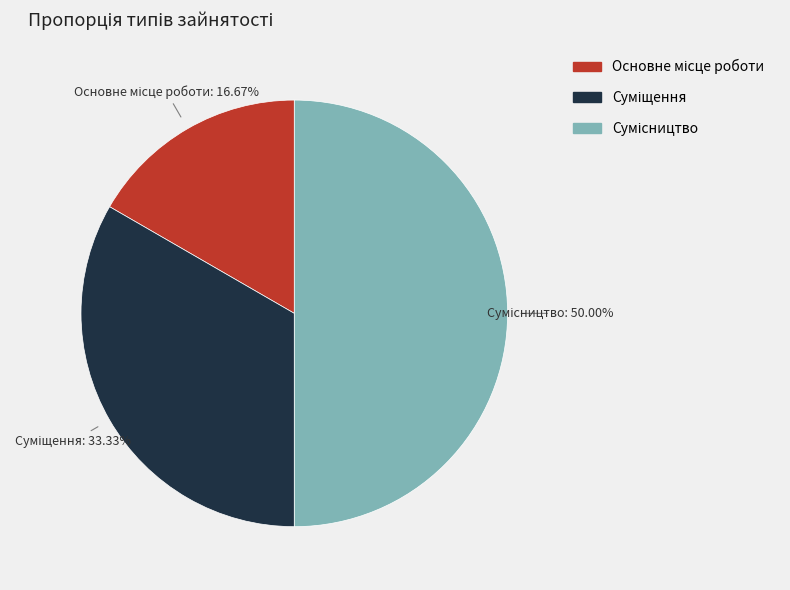

What percentage is NOT represented by Сумісництво?

50.0%